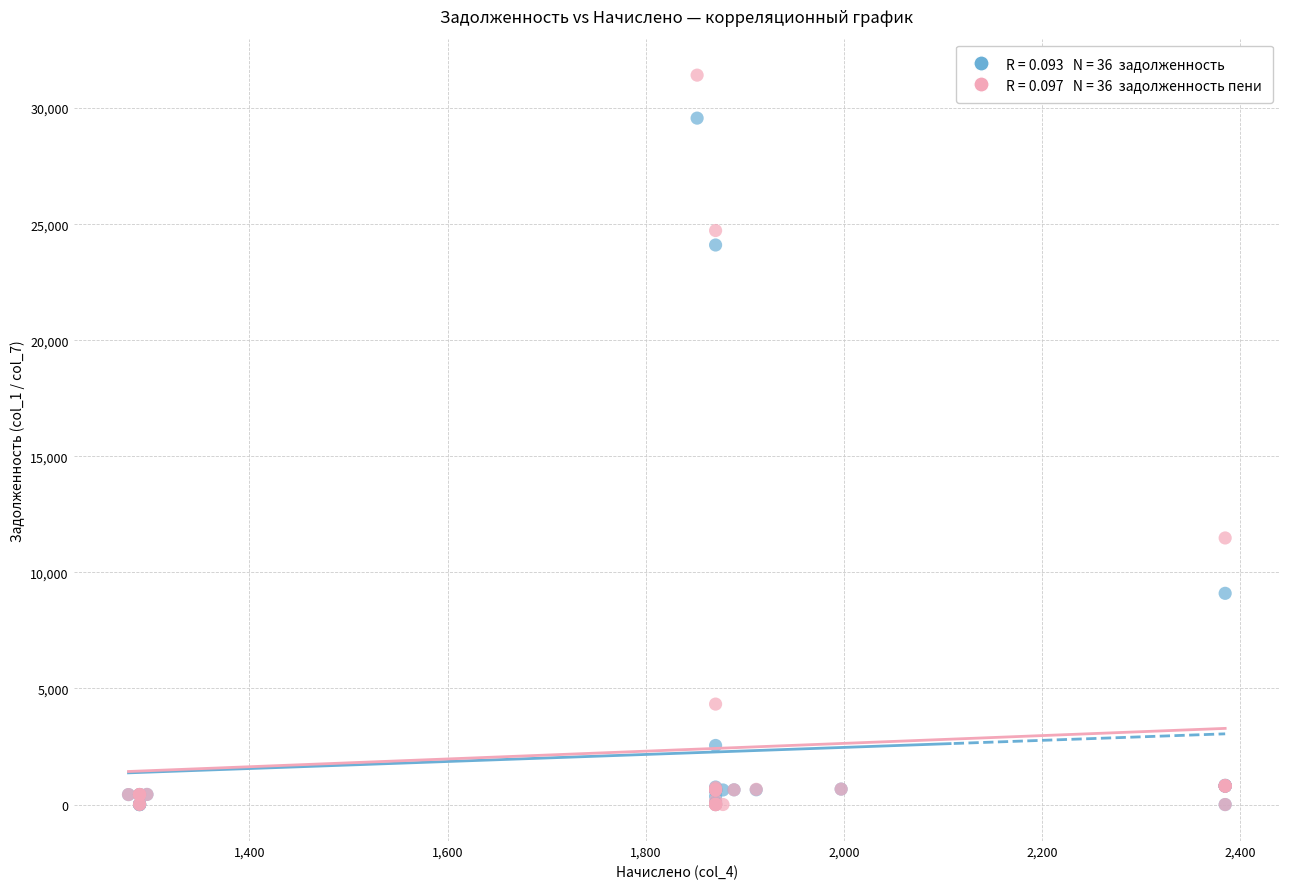

Across all series, what Y value is closest to 15709?

11483.4